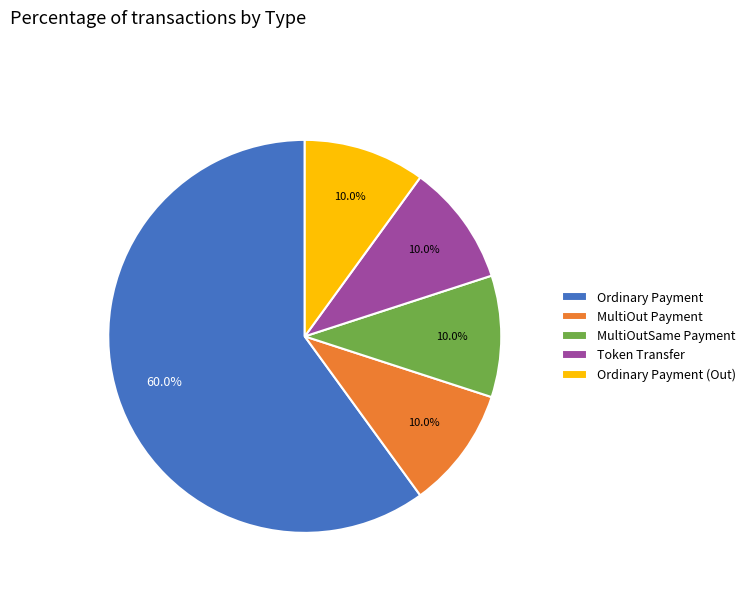

Which slice is the largest?

Ordinary Payment